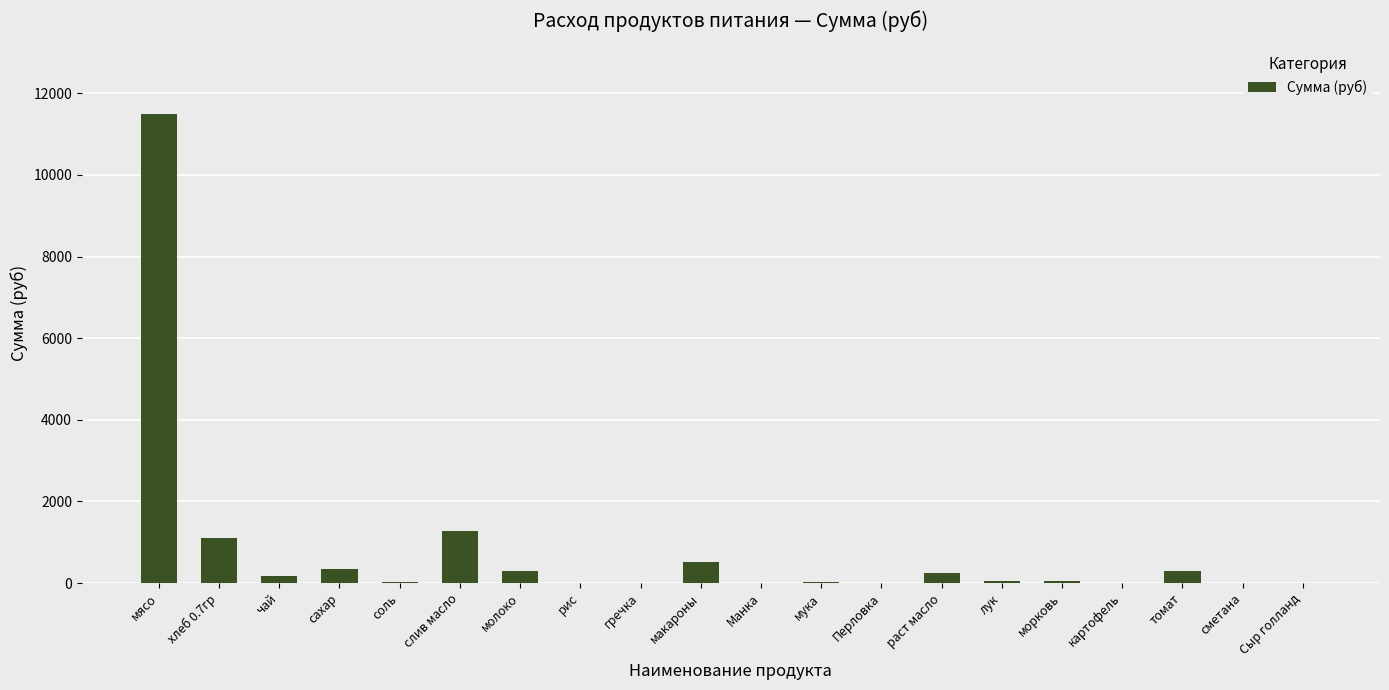

What is the greatest value displayed?

11497.5